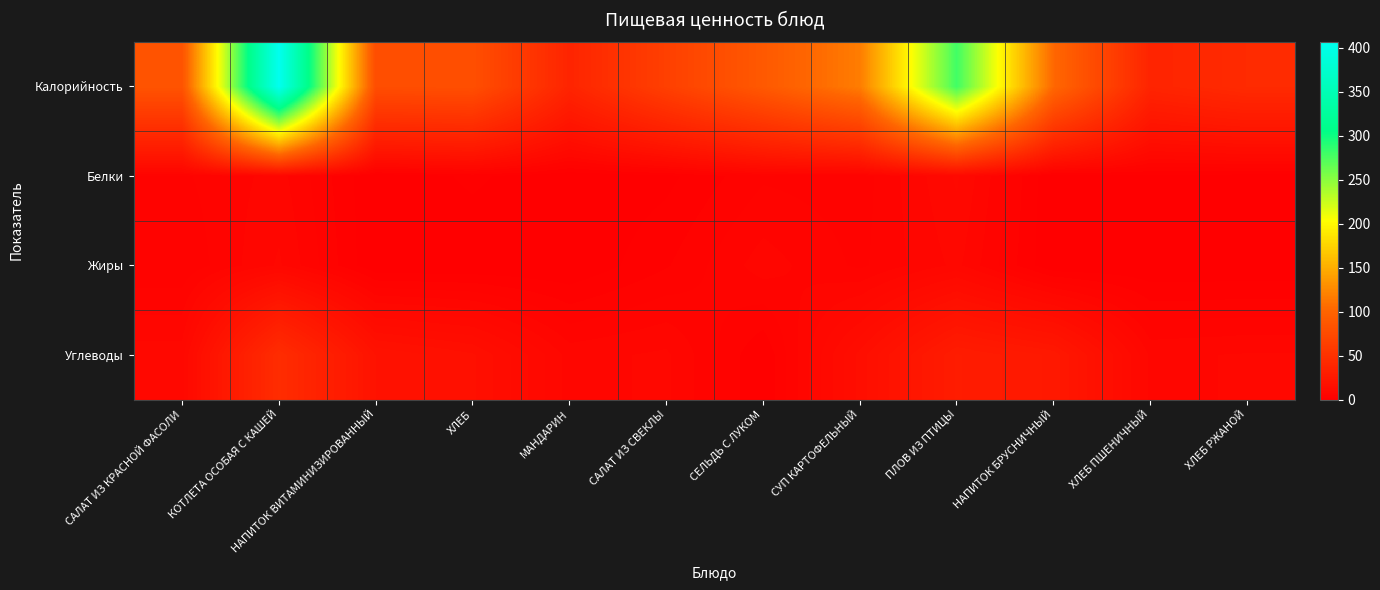

How many data points does each series have?

12